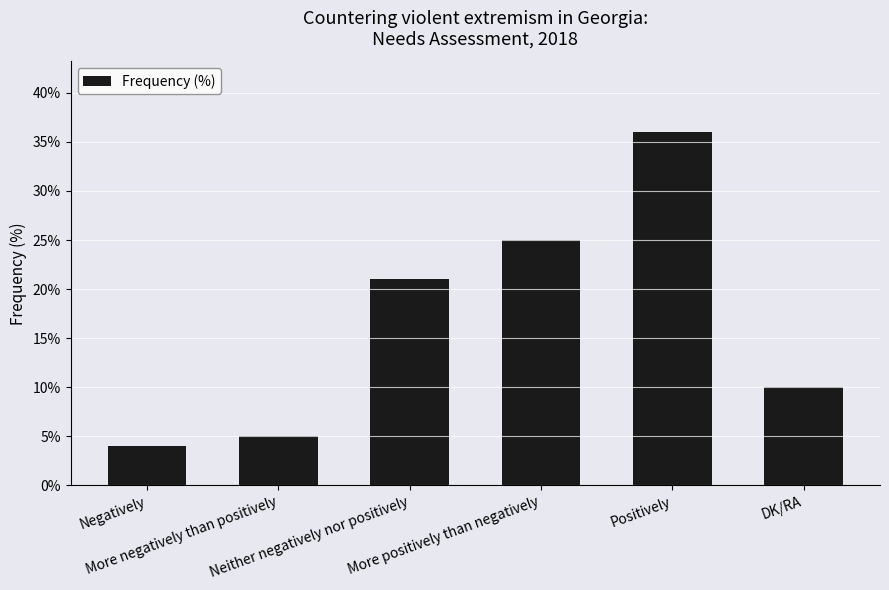

Approximately how many times larger is the value at Neither negatively nor positively compared to More positively than negatively?

0.8